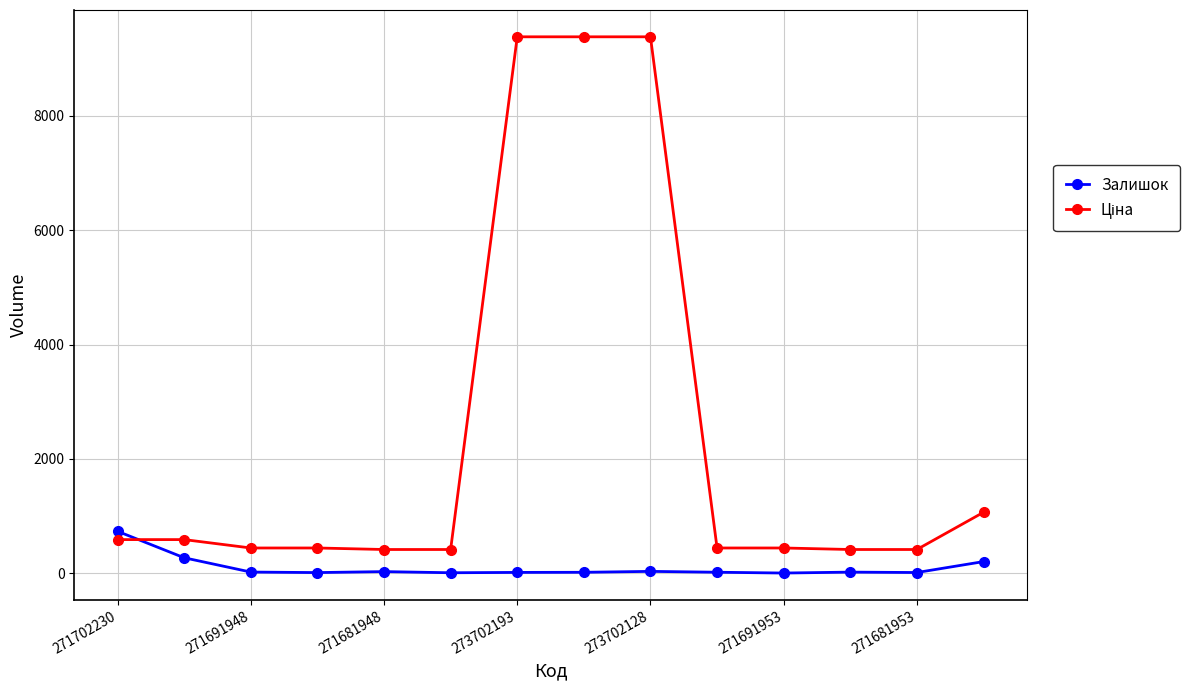

What is the sum of all Залишок values?

1414.0